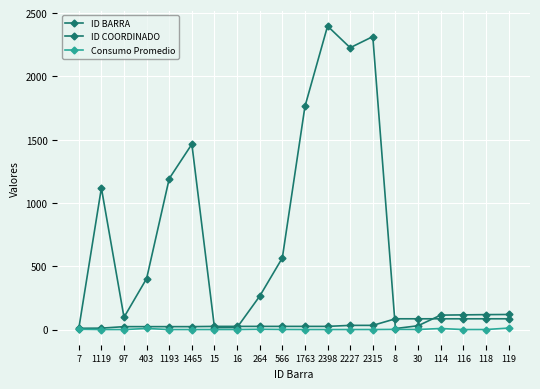

How many lines are shown in the chart?

3